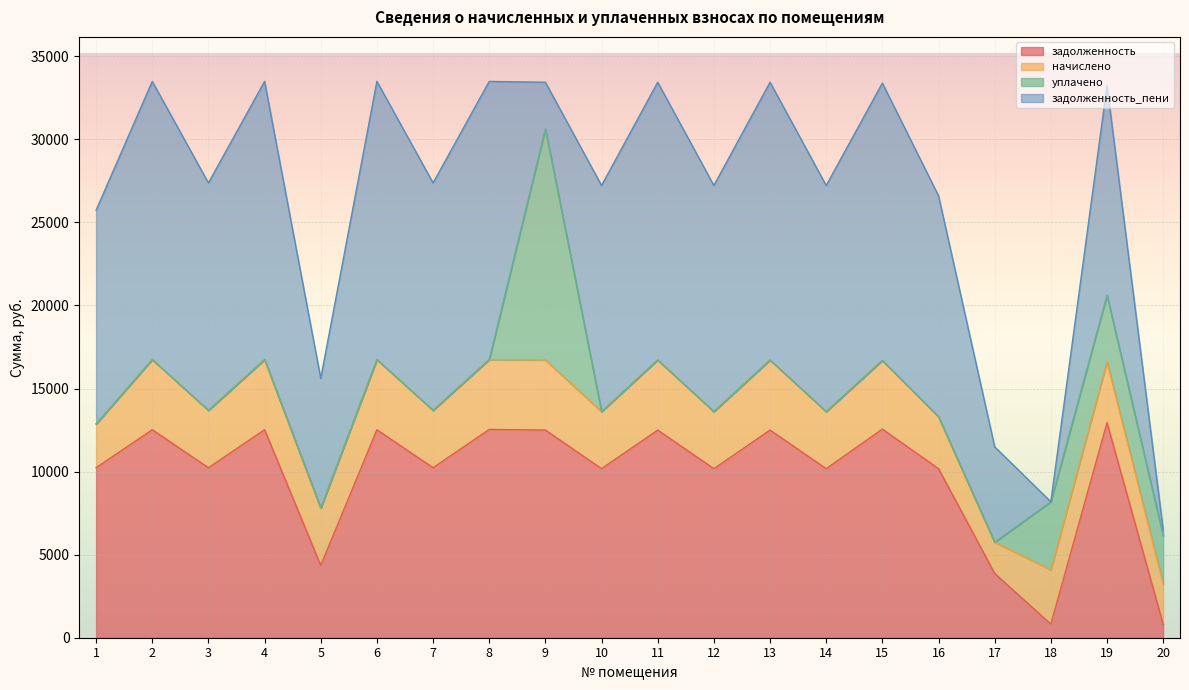

At 17, list the series in order from smallest to largest.

уплачено, начислено, задолженность, задолженность_пени